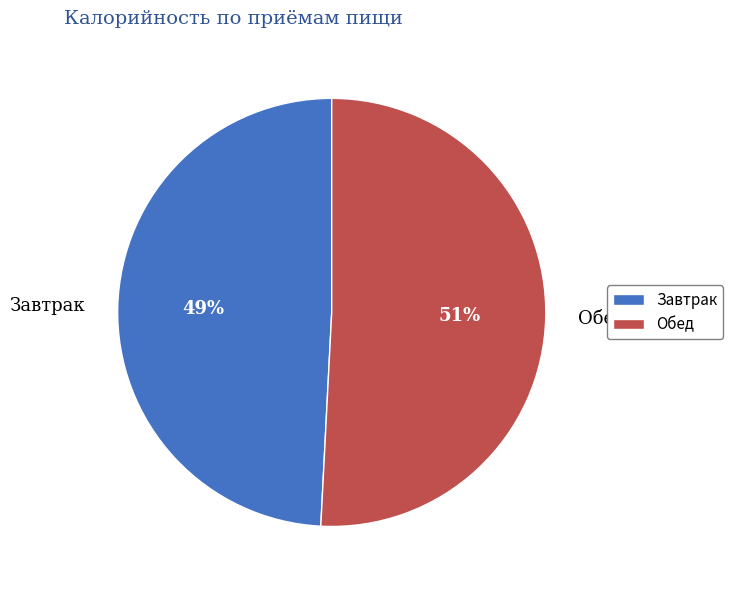

Is the sum of Обед and Завтрак greater than half?

Yes